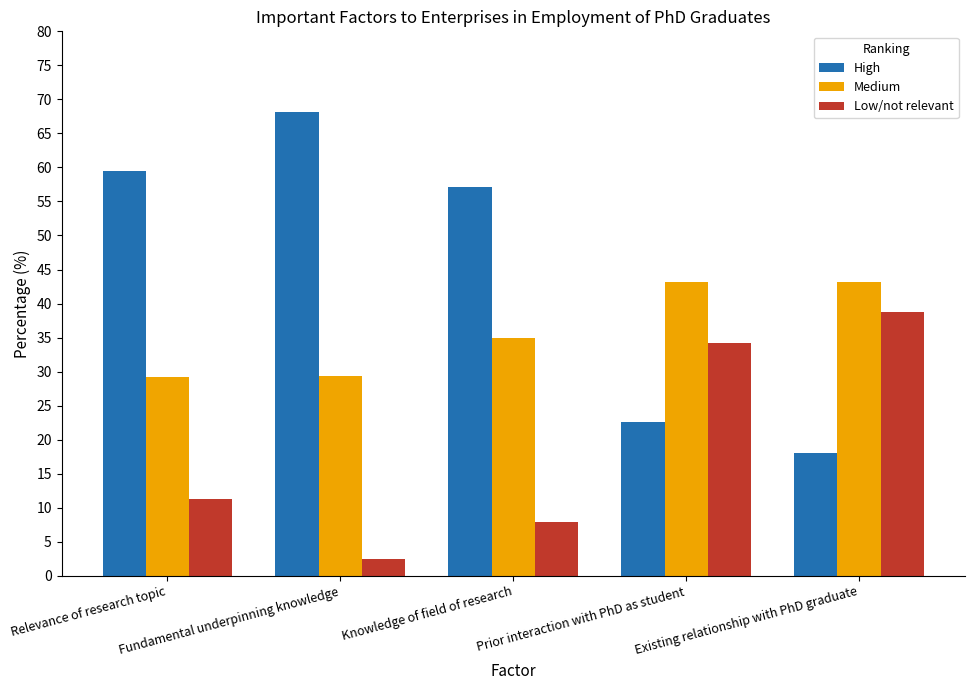

What is the total value across all series at Prior interaction with PhD as student?

100.0